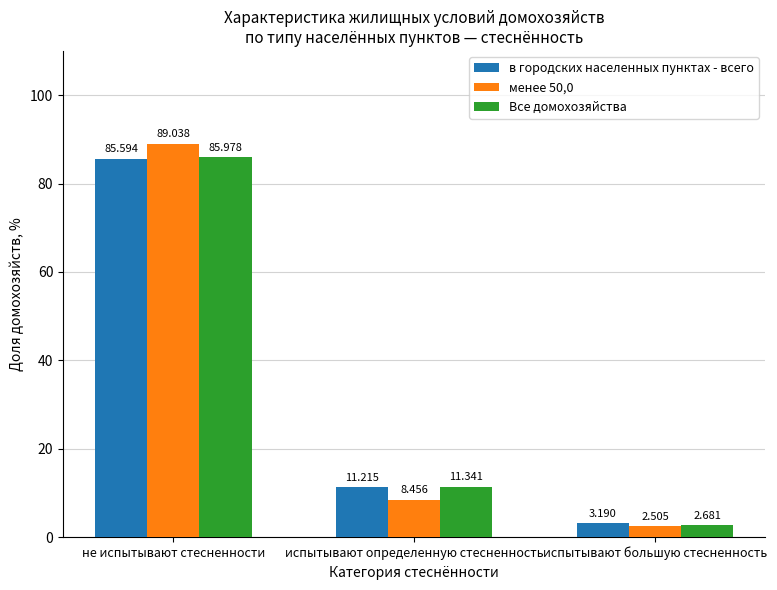

What is the difference between the менее 50,0 values at не испытывают стесненности and испытывают большую стесненность?

86.5